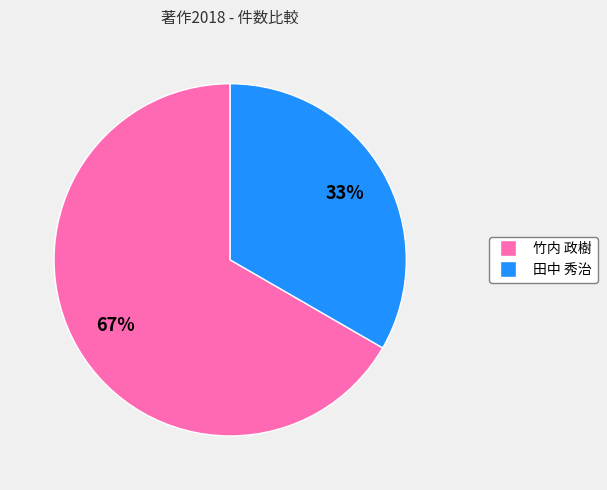

What percentage is the 田中 秀治 slice, to the nearest percent?

33%